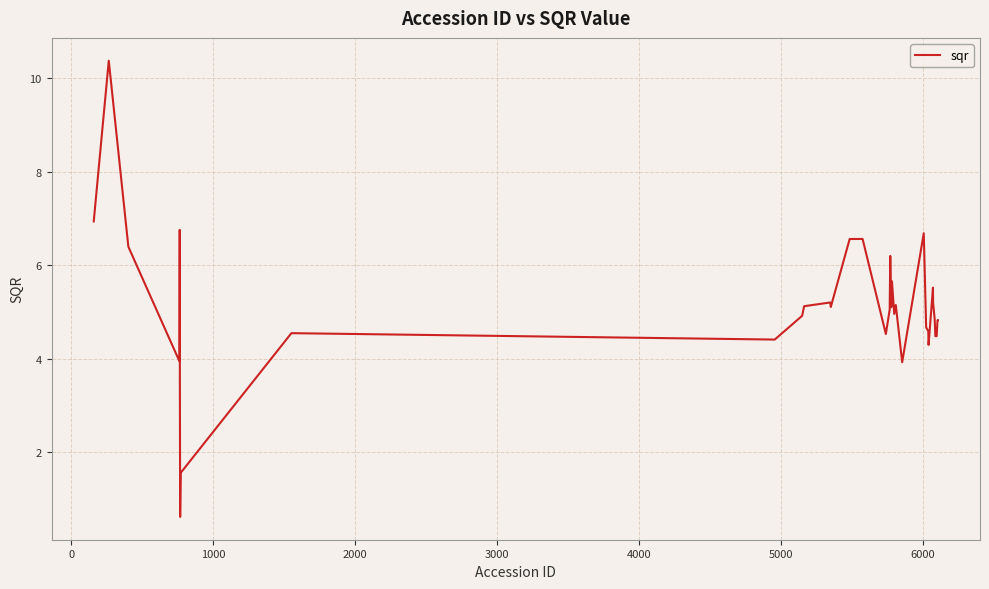

What is the minimum value shown in the chart?

0.6